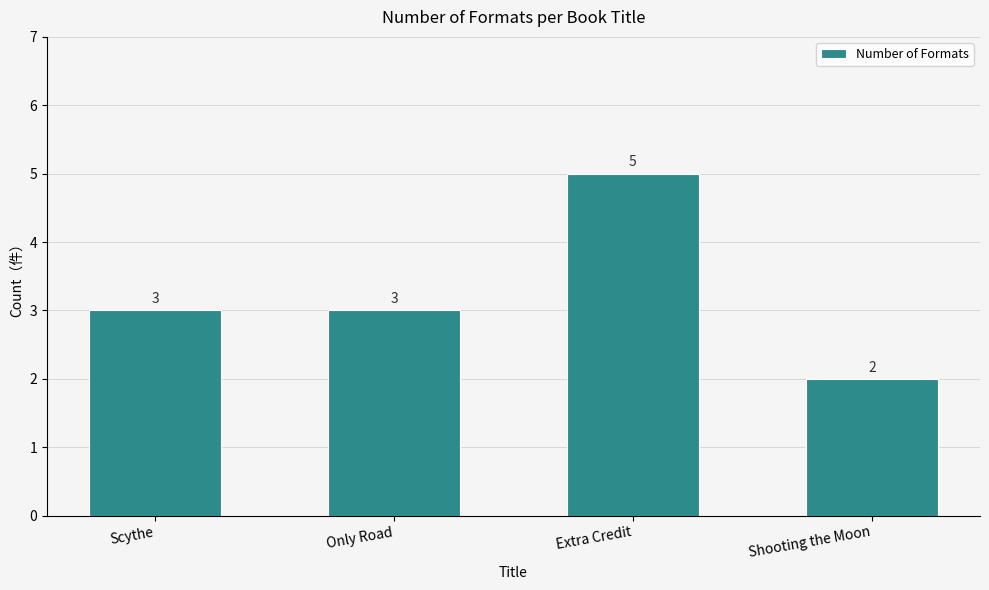

What is the label of the 3rd bar from the right?

Only Road